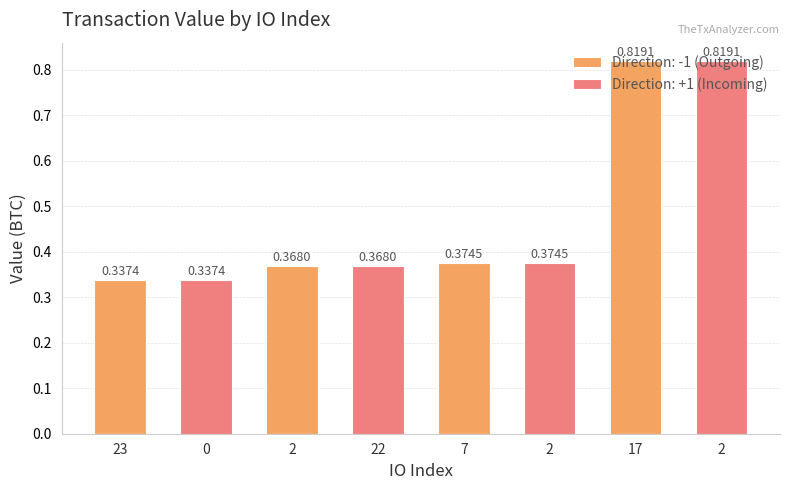

Reading left to right, list all the values displayed in this chart.

23=0.3	0=0.3	2=0.4	22=0.4	7=0.4	2=0.4	17=0.8	2=0.8